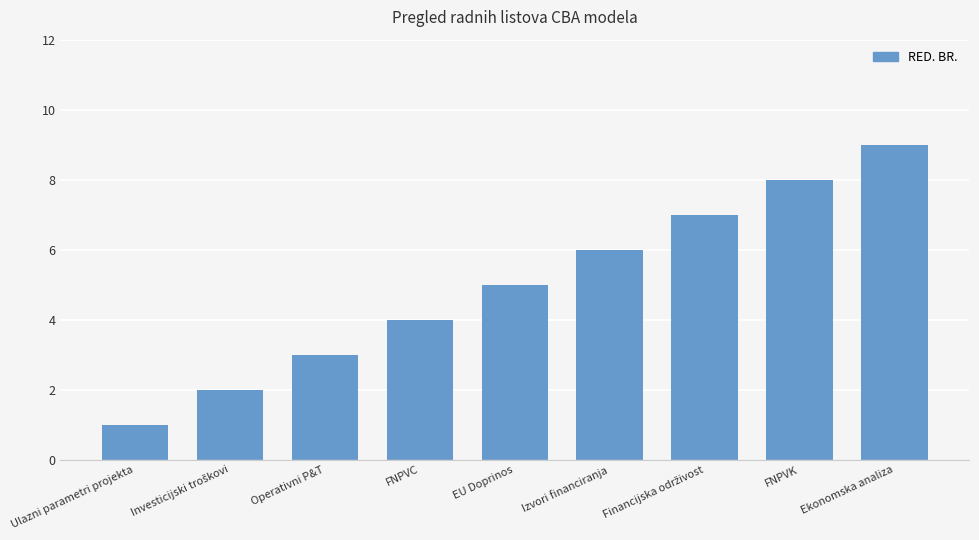

What is the change in value from Ulazni parametri projekta to Operativni P&T?

+2